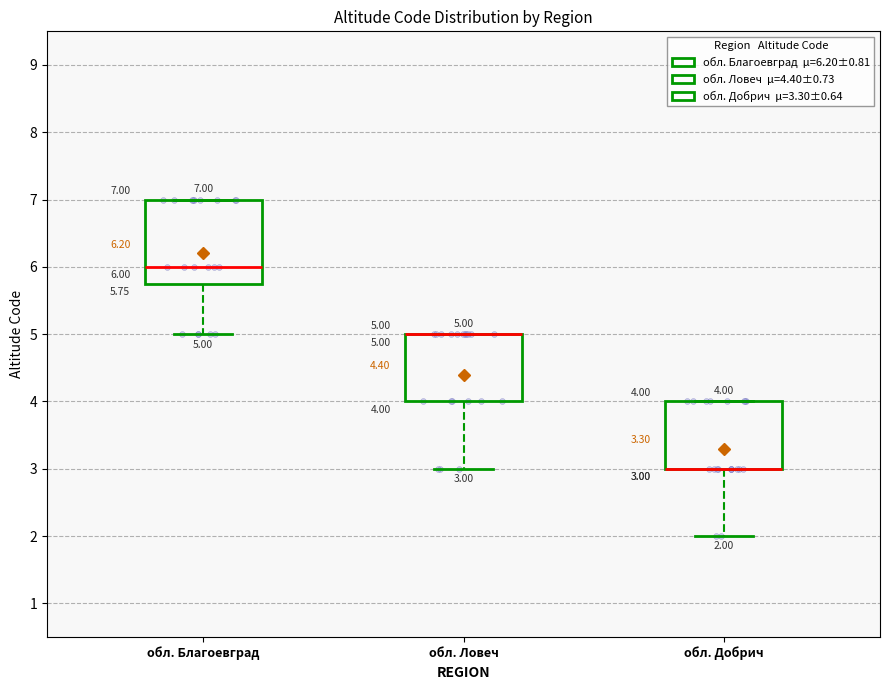

Comparing the boxes themselves (not the whiskers), which one is the tallest?

обл. Благоевград